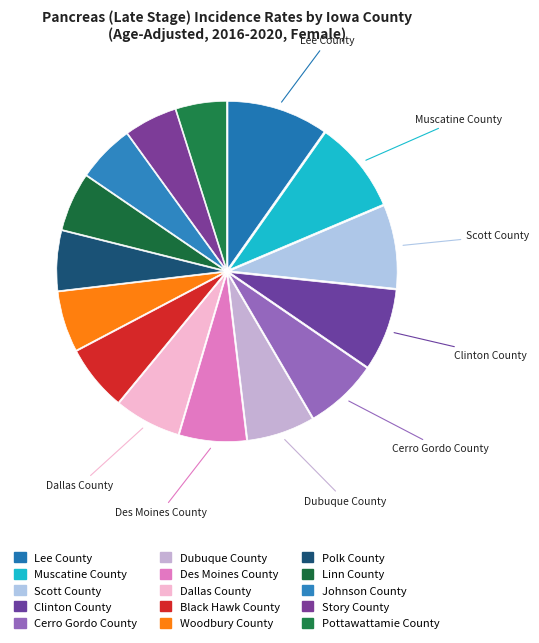

Does Pottawattamie County represent more than half of the total?

No